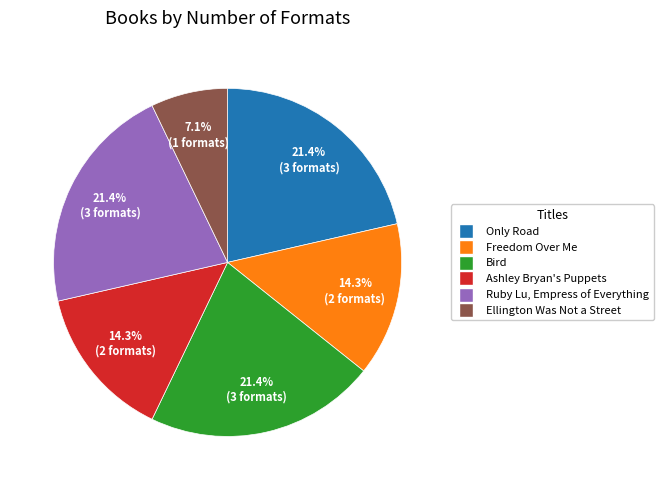

What is the ratio of the value at Only Road to the value at Bird?

1.0